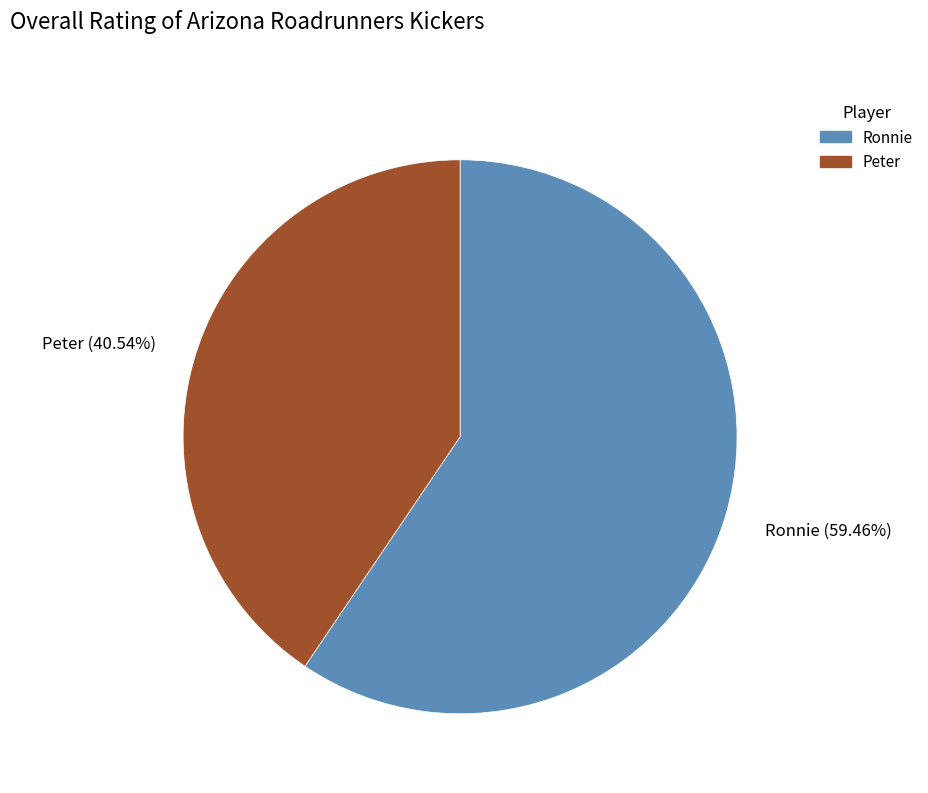

Rank the categories by value from highest to lowest.

Ronnie, Peter